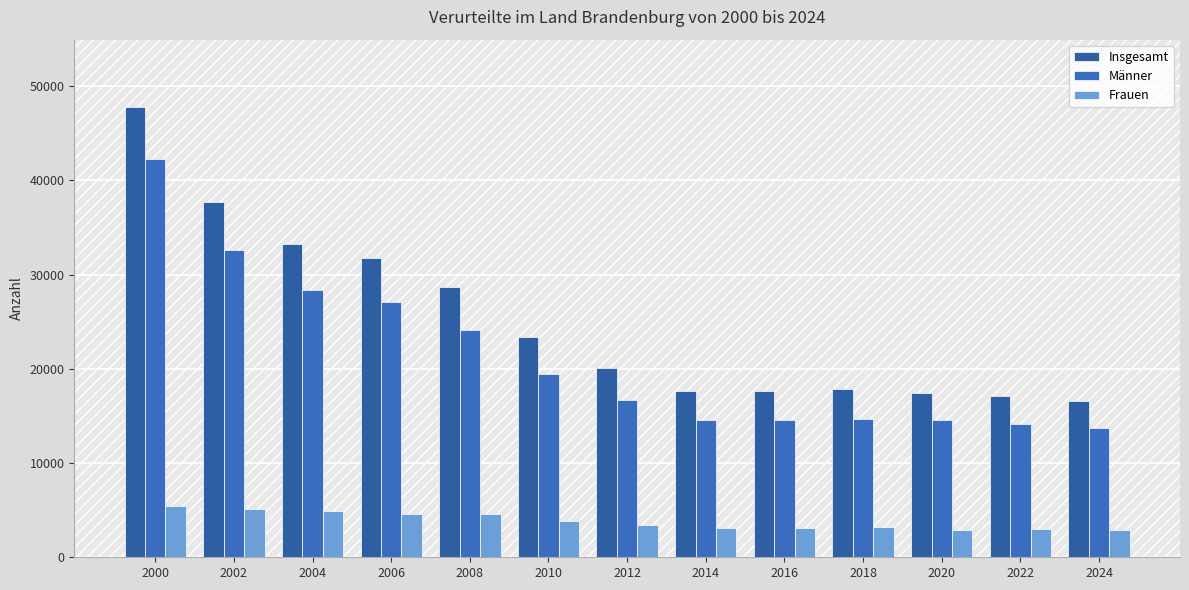

What are all the series names shown in the legend?

Insgesamt, Männer, Frauen